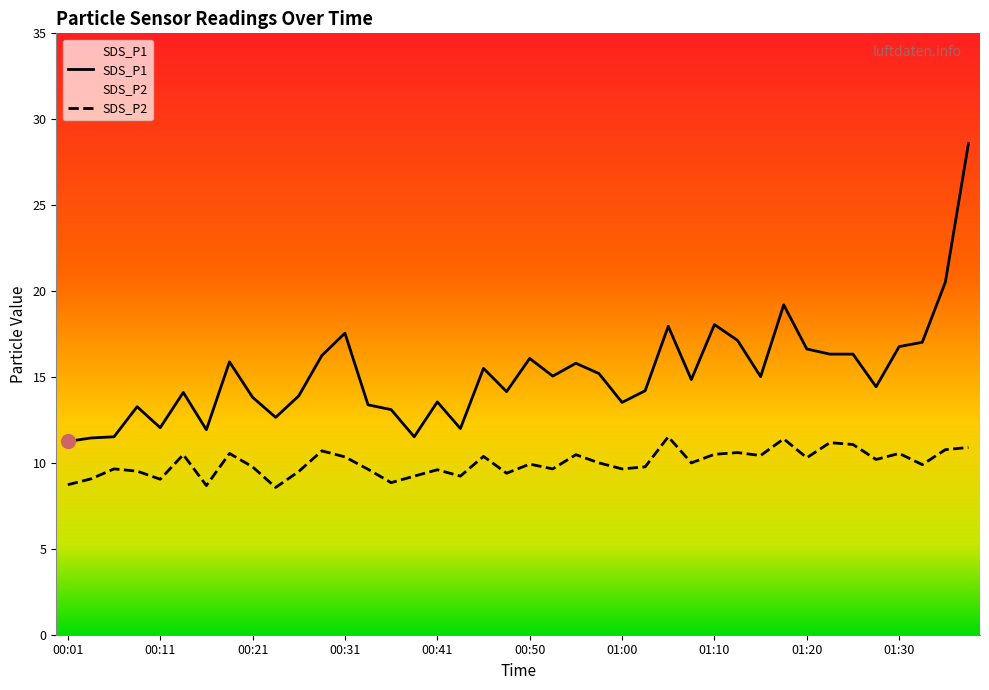

True or false: SDS_P1 and SDS_P2 cross at least once.

False